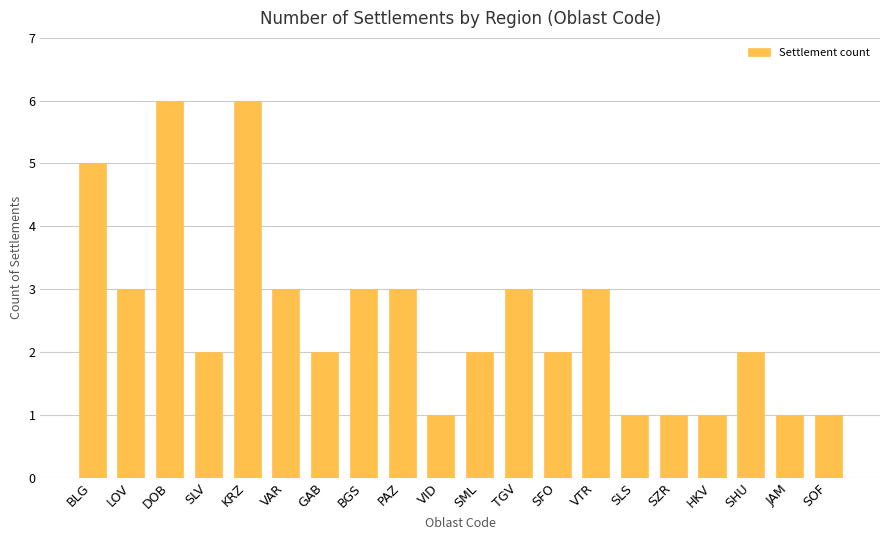

Are the bars horizontal?

No